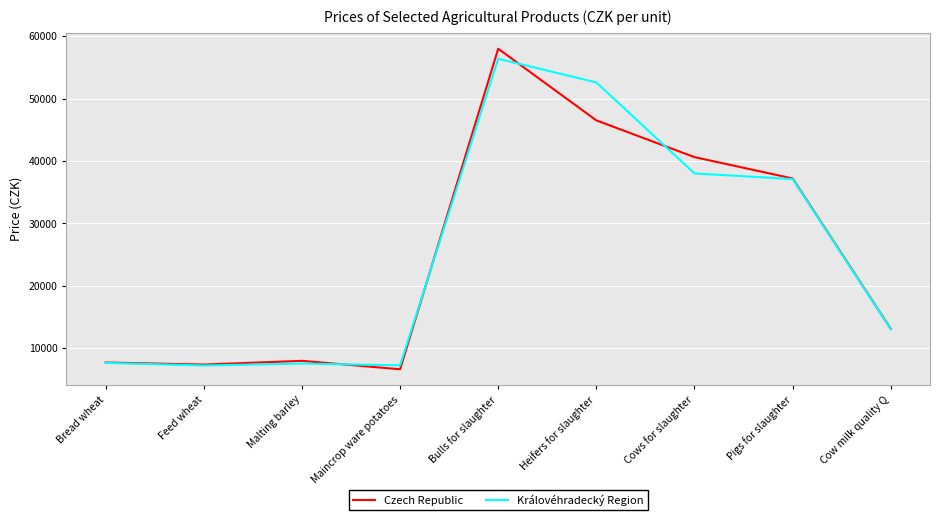

What is the sum of the Královéhradecký Region values at Cows for slaughter and Pigs for slaughter?

75119